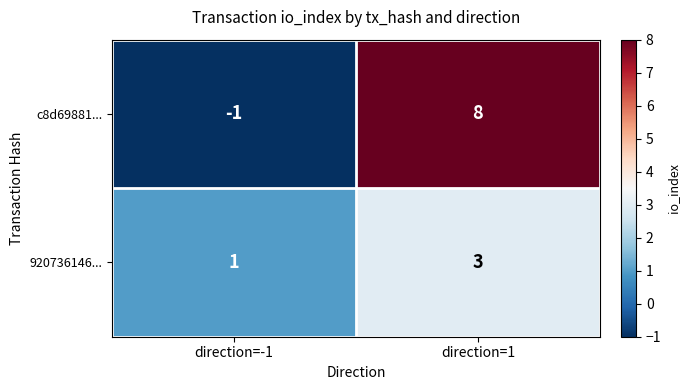

Reading left to right, transcribe all the data shown in this chart.

c8d69881...: -1	8
920736146...: 1	3